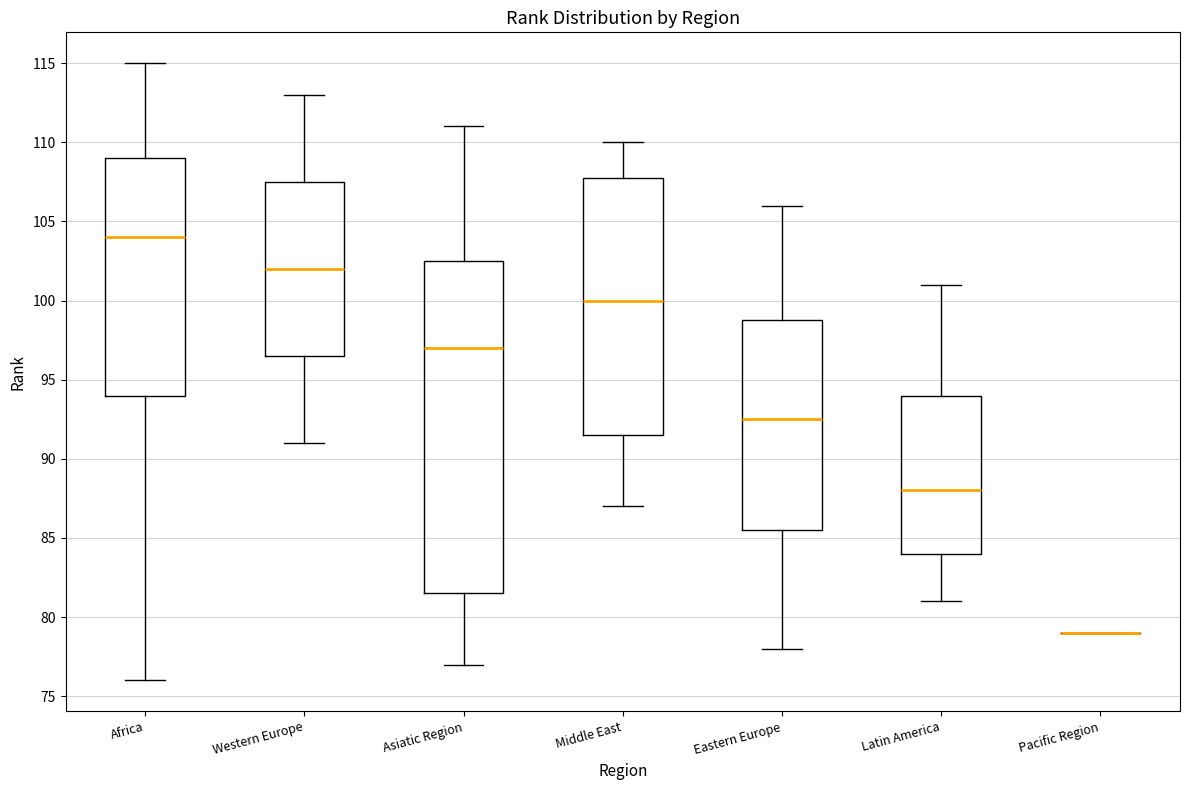

Which box is the tallest, from its lower edge to its upper edge?

Asiatic Region